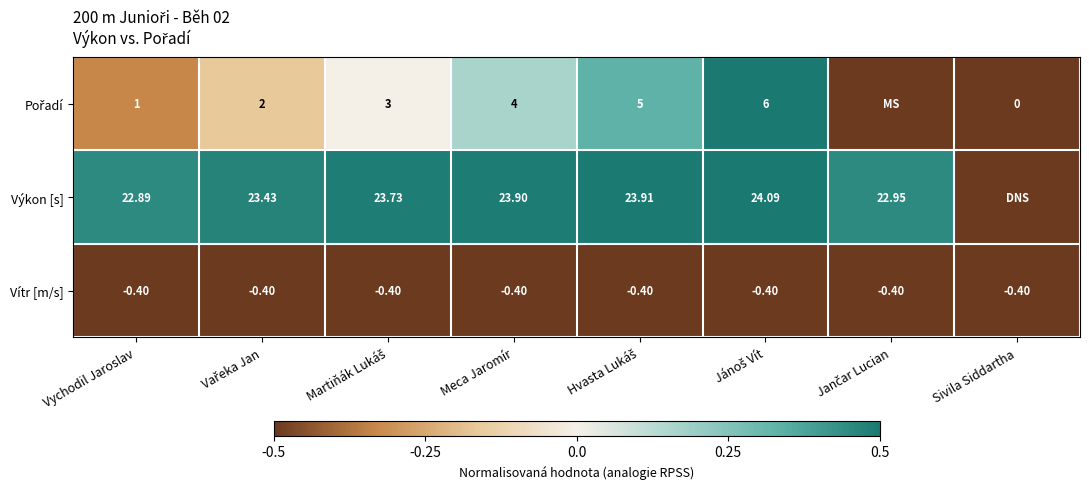

What is the maximum value shown in the chart?

0.5